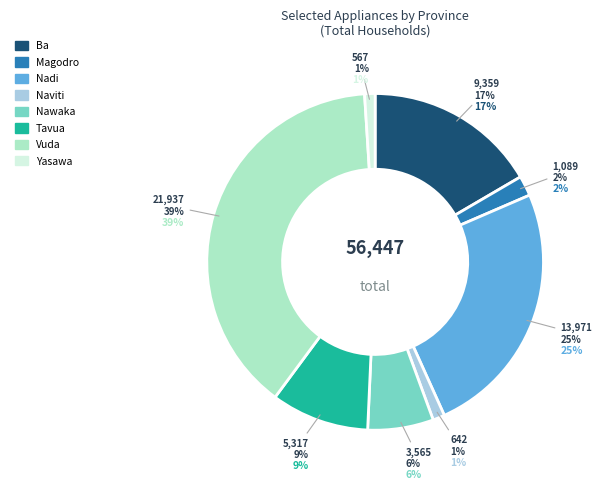

The Nadi slice represents 25% of the pie. True or false?

True